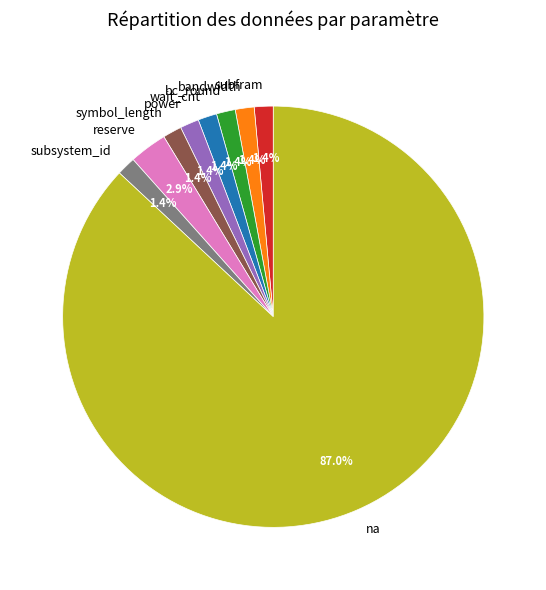

Is it true that bc_round is 1% of the pie?

True